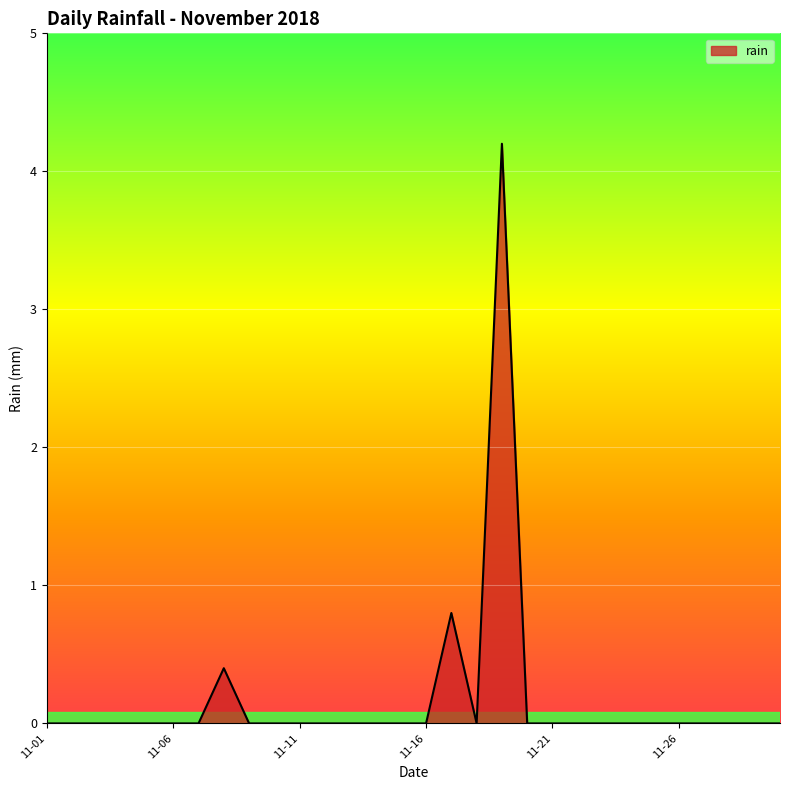

What is the greatest value displayed?

4.2